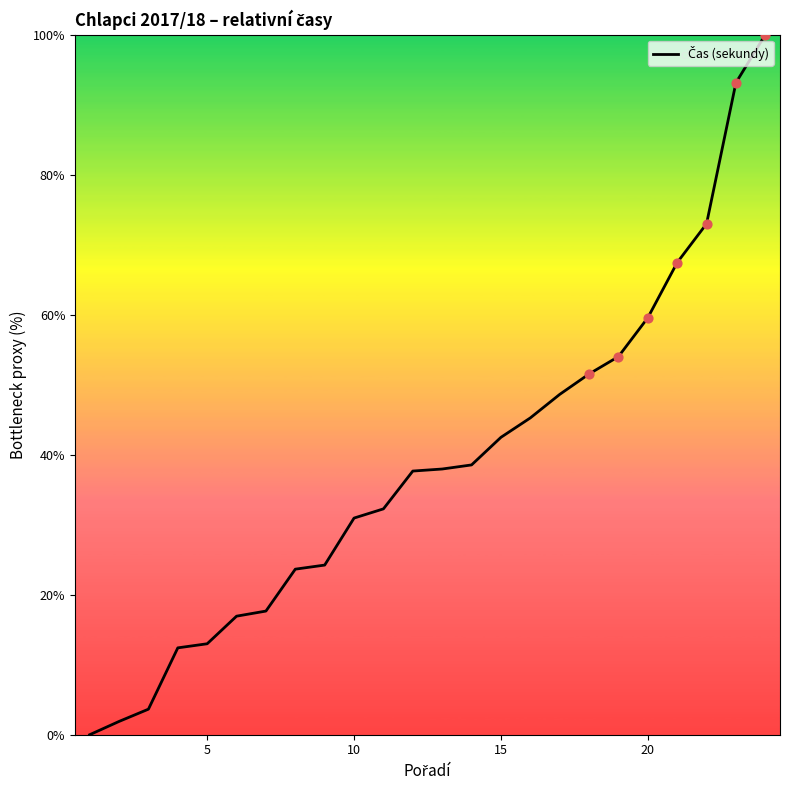

What is the maximum value shown in the chart?

100.0